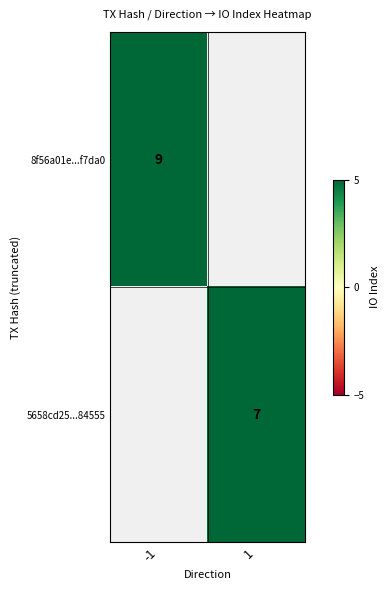

At how many categories does at least one series exceed 7?

1